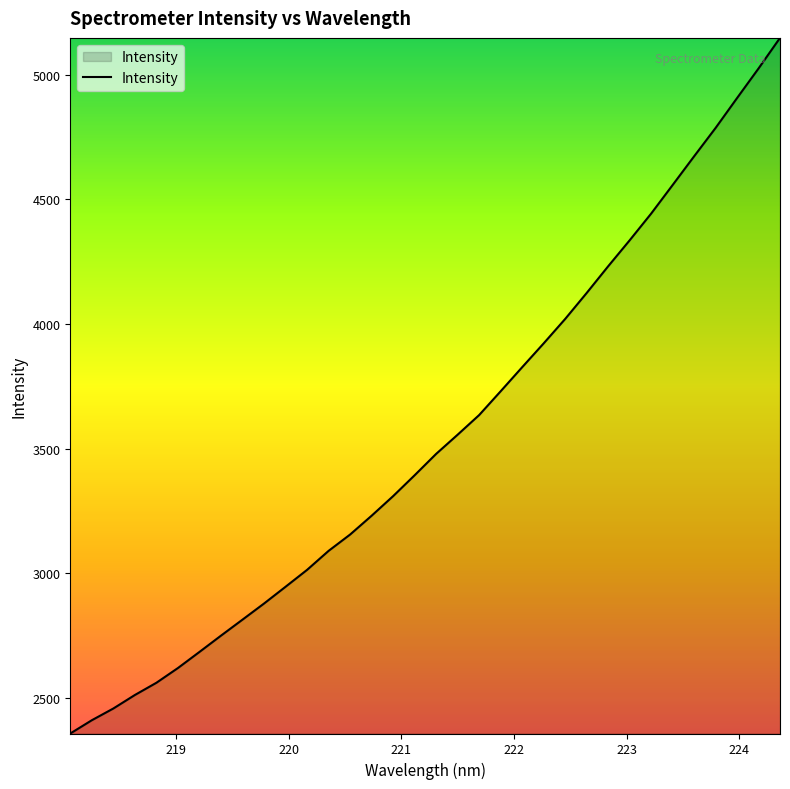

What is the difference between the maximum and minimum values?

2789.9